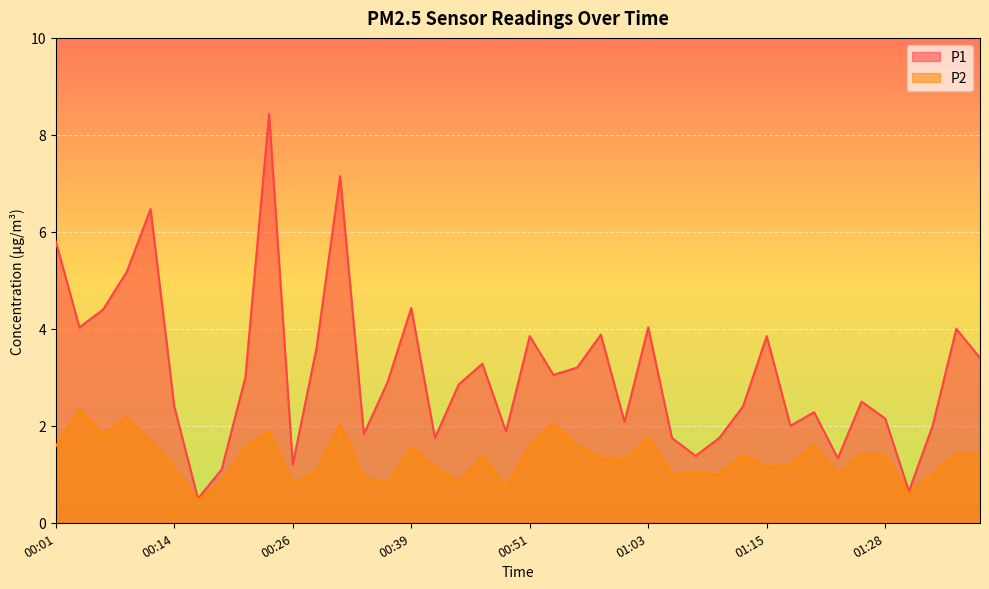

Which category has the lowest value across all series?

00:16